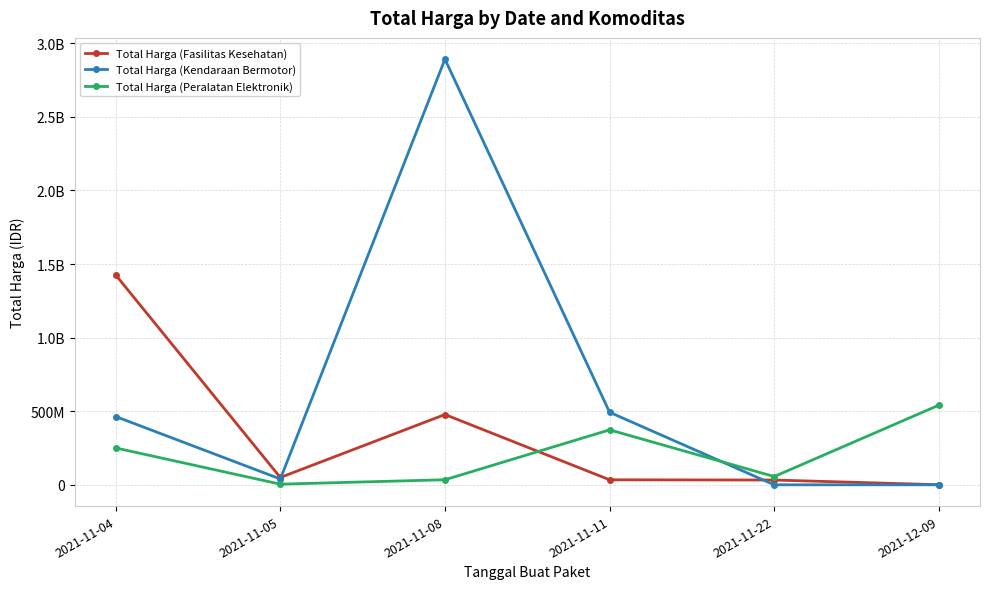

What are all the series names shown in the legend?

Total Harga (Fasilitas Kesehatan), Total Harga (Kendaraan Bermotor), Total Harga (Peralatan Elektronik)